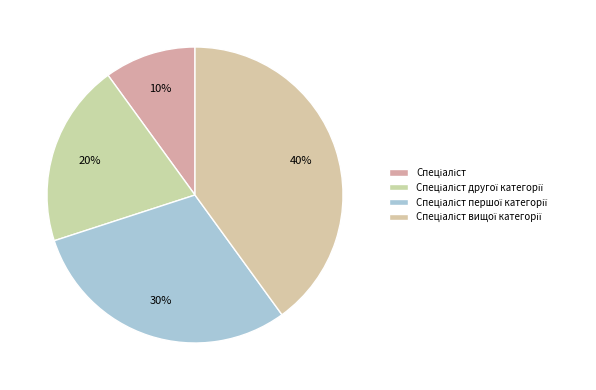

Which slice is the largest?

Спеціаліст вищої категорії